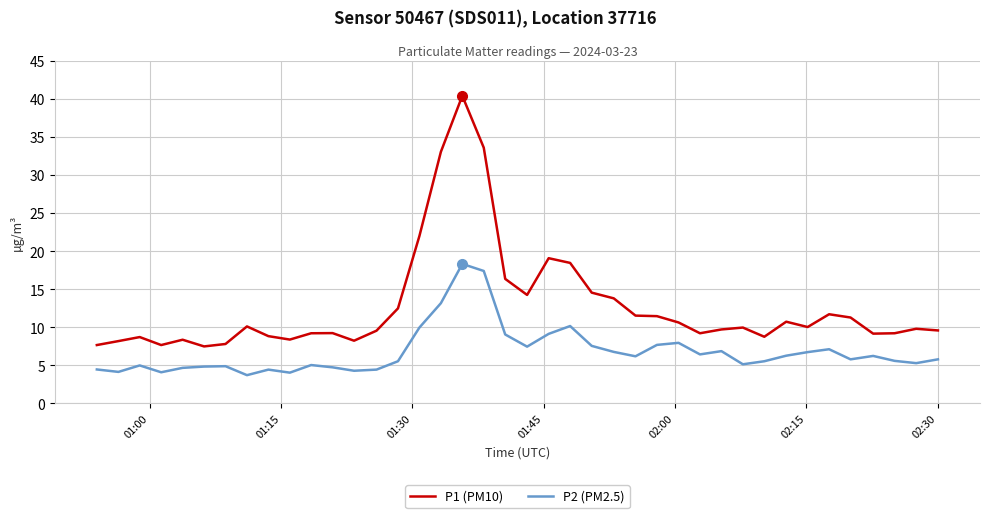

What is the maximum value shown in the chart?

40.5